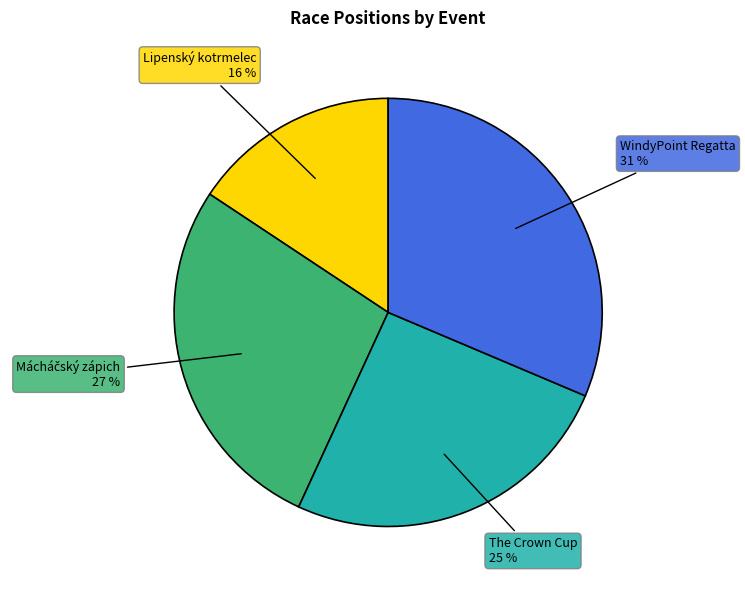

Is the sum of WindyPoint Regatta and Lipenský kotrmelec greater than half?

No